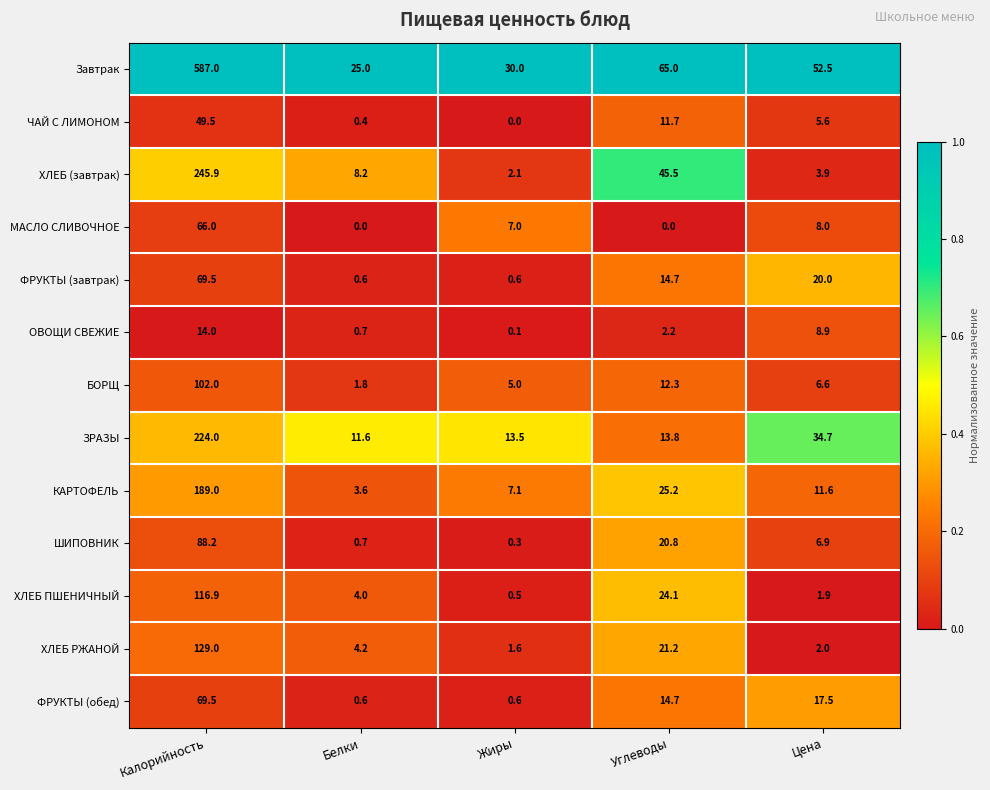

Is it true that ХЛЕБ (завтрак) equals 3.9 at Цена?

True